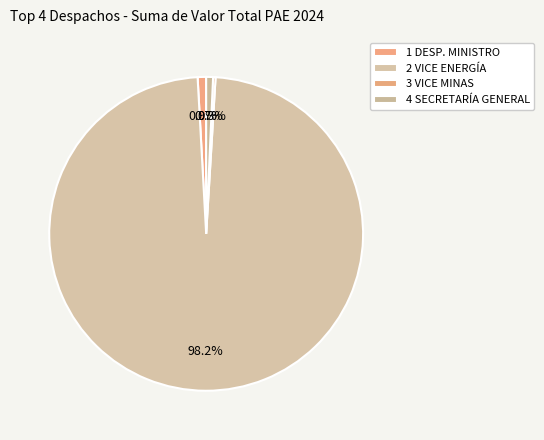

Which slice is the smallest?

3 VICE MINAS